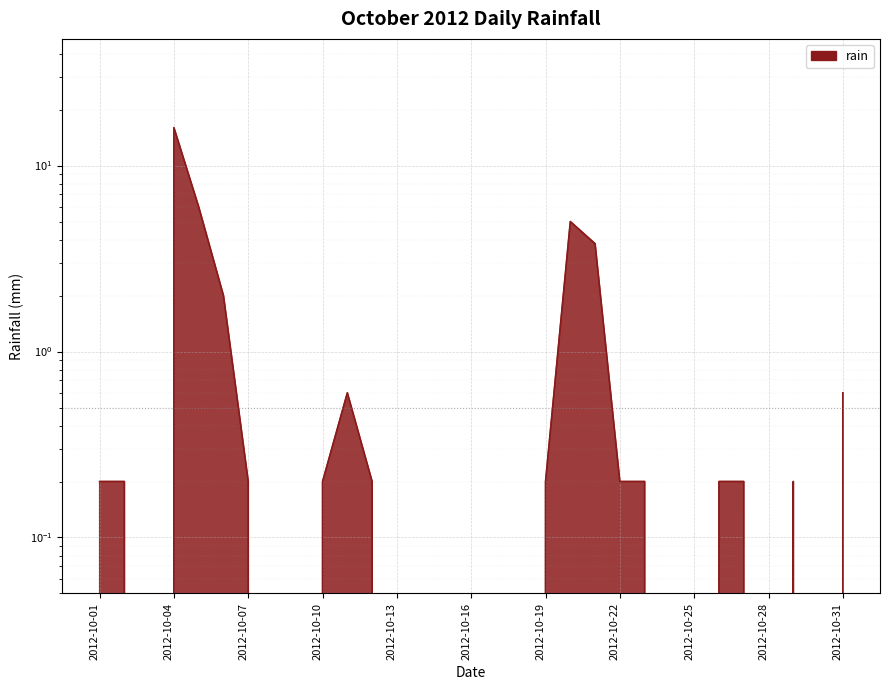

List the labels in order of value, smallest first.

2012-10-03, 2012-10-08, 2012-10-09, 2012-10-13, 2012-10-14, 2012-10-15, 2012-10-16, 2012-10-17, 2012-10-18, 2012-10-24, 2012-10-25, 2012-10-28, 2012-10-30, 2012-10-01, 2012-10-02, 2012-10-07, 2012-10-10, 2012-10-12, 2012-10-19, 2012-10-22, 2012-10-23, 2012-10-26, 2012-10-27, 2012-10-29, 2012-10-11, 2012-10-31, 2012-10-06, 2012-10-21, 2012-10-20, 2012-10-05, 2012-10-04